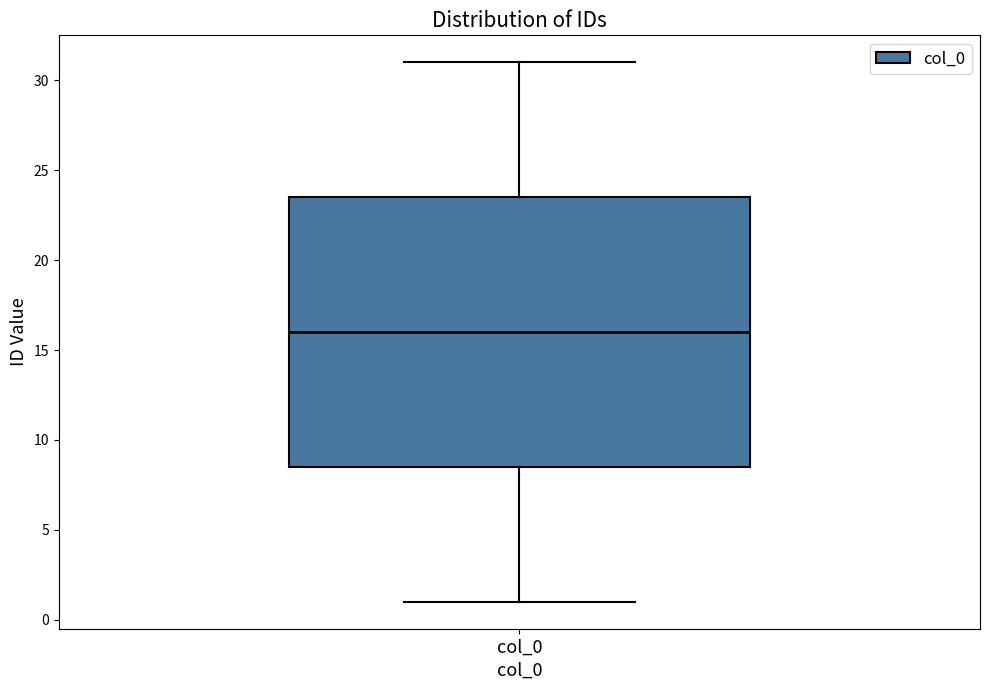

Read this box plot against the y-axis: the position of the median line, the range covered by the box, and the ends of both whiskers. The values are not printed on the chart, so give them approximately, as read against the axis.

median 16.0, box 8.5 to 23.5, whiskers 1.0 to 31.0